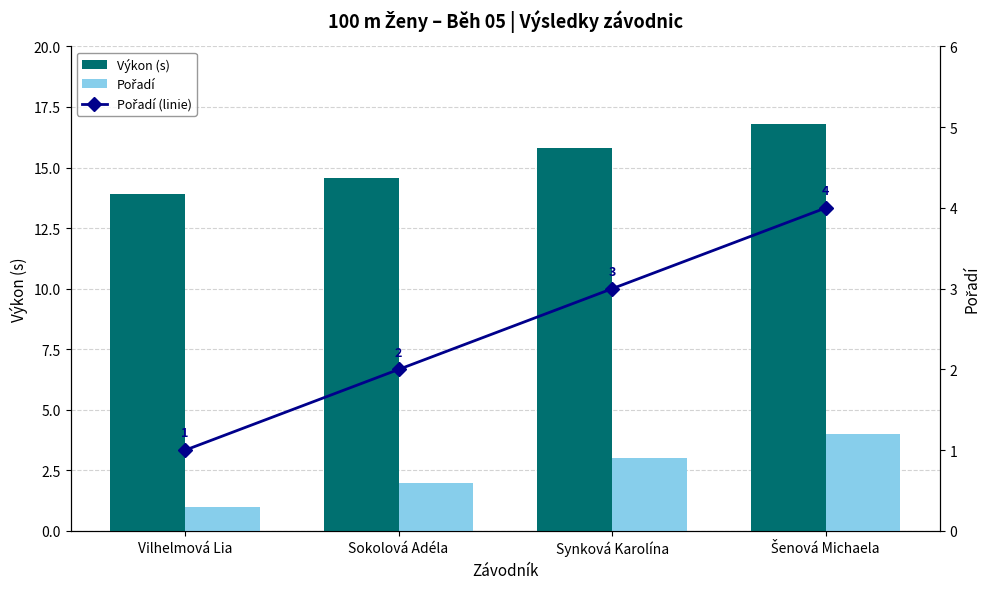

Which category has the lowest value across all series?

Vilhelmová Lia